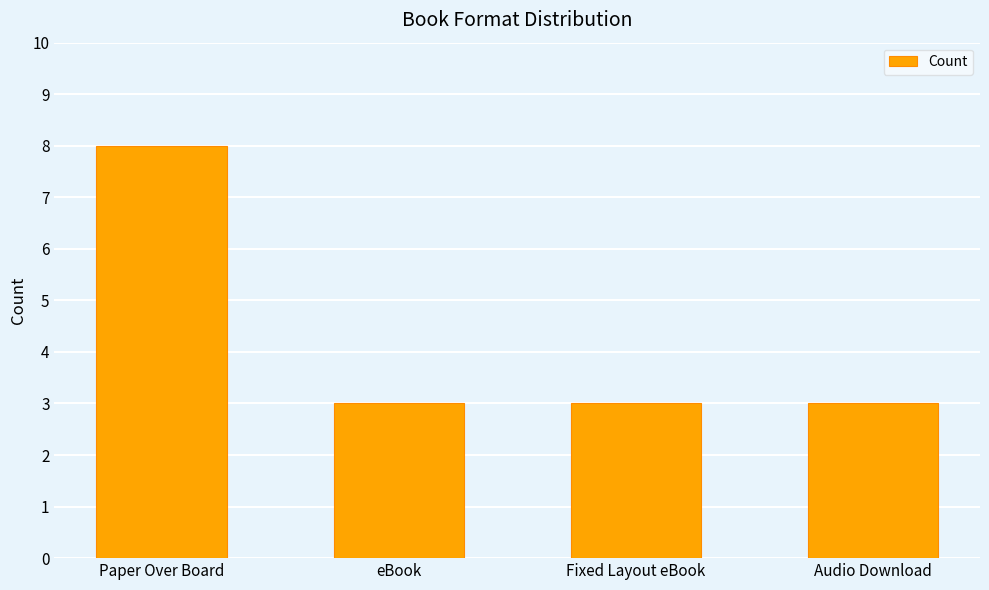

What is the smallest value displayed?

3